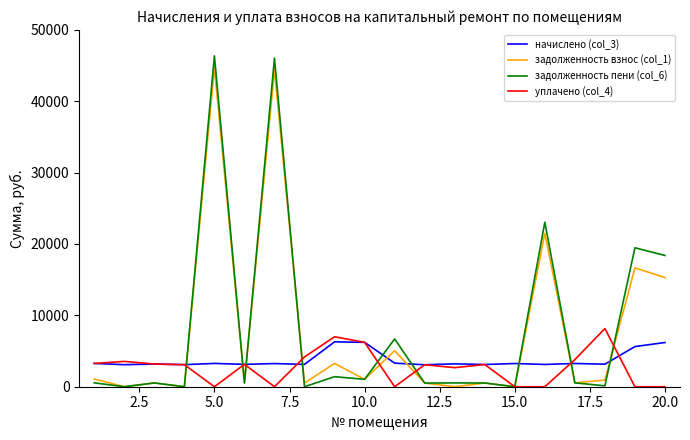

Rank the series by their maximum value, from highest to lowest.

задолженность пени (col_6), задолженность взнос (col_1), уплачено (col_4), начислено (col_3)